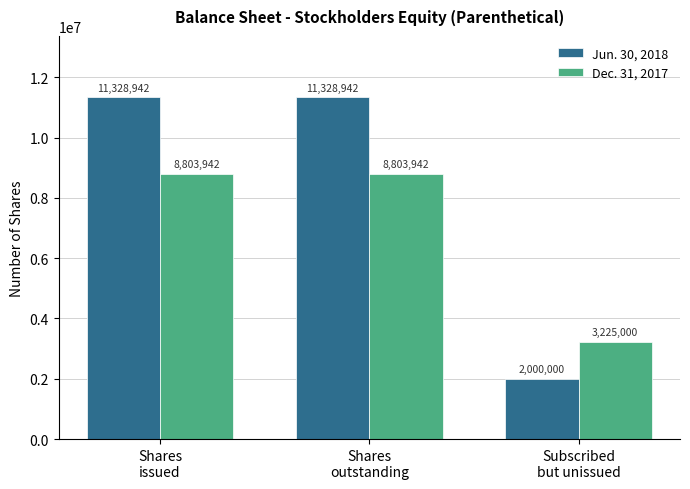

Which category has the lowest value in the Jun. 30, 2018 series?

Subscribed
but unissued